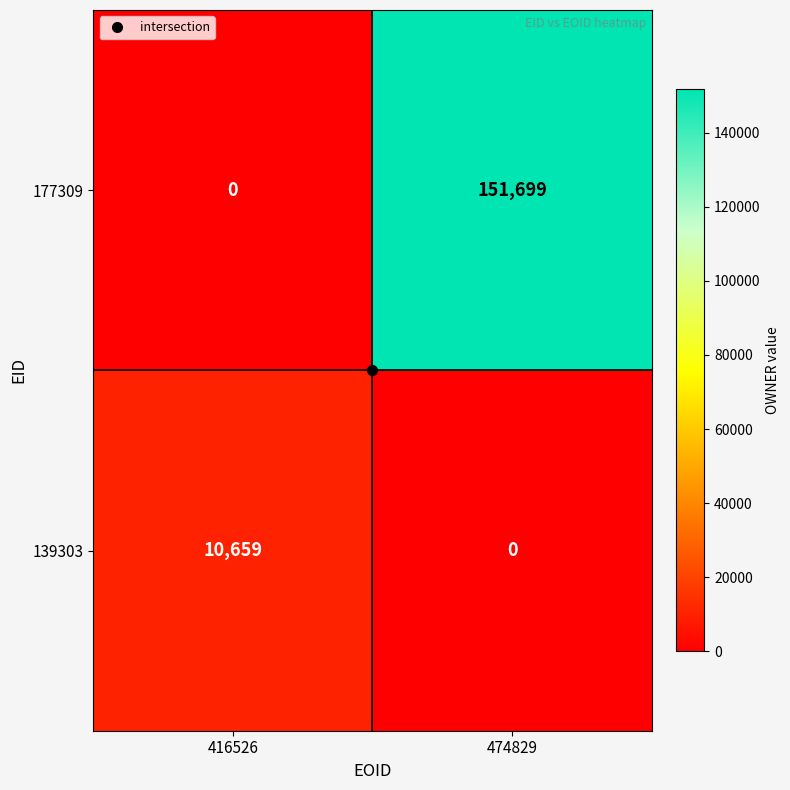

What is the spread (max minus min) of values at 416526?

10659